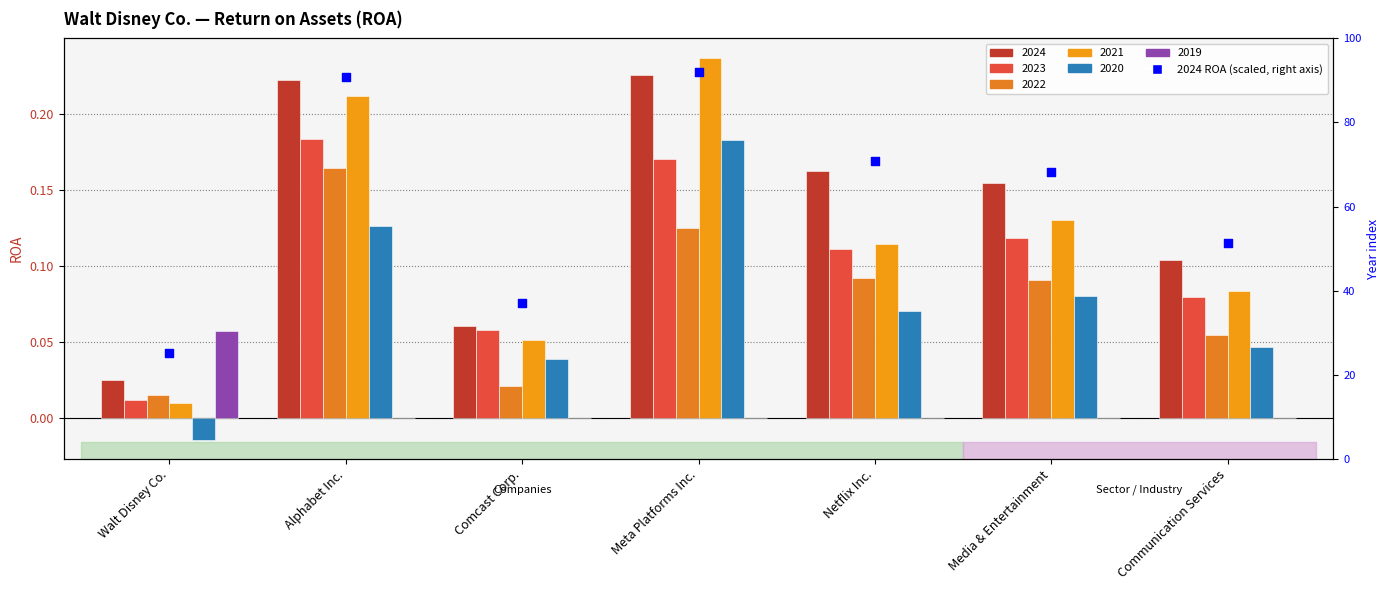

Which has a higher value, Media & Entertainment or Walt Disney Co.?

Media & Entertainment